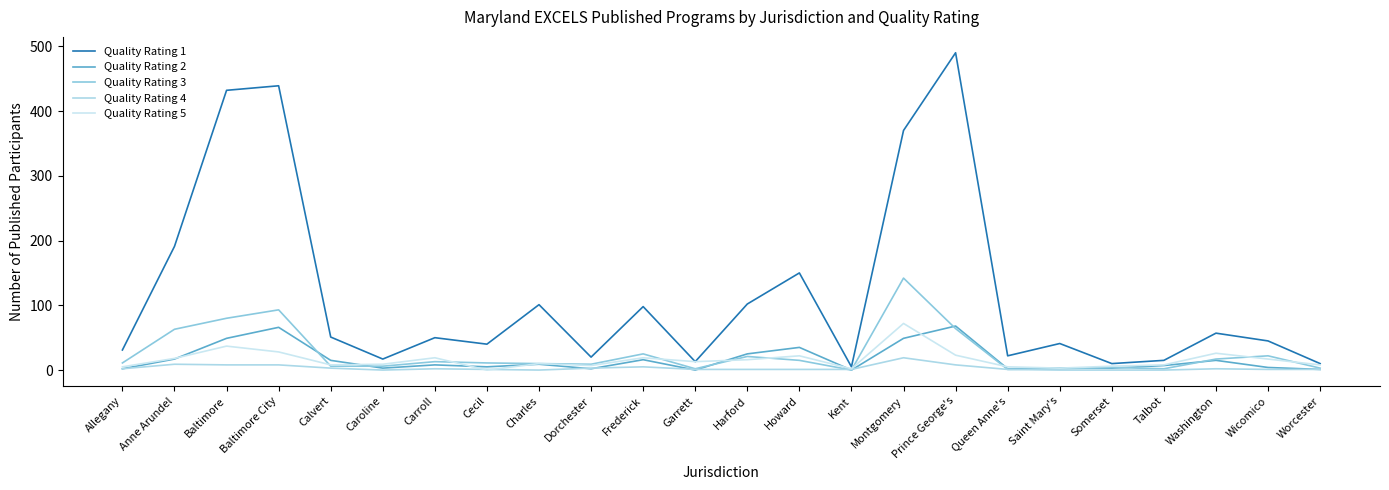

The Quality Rating 4 series shows 1 at Queen Anne's. True or false?

True